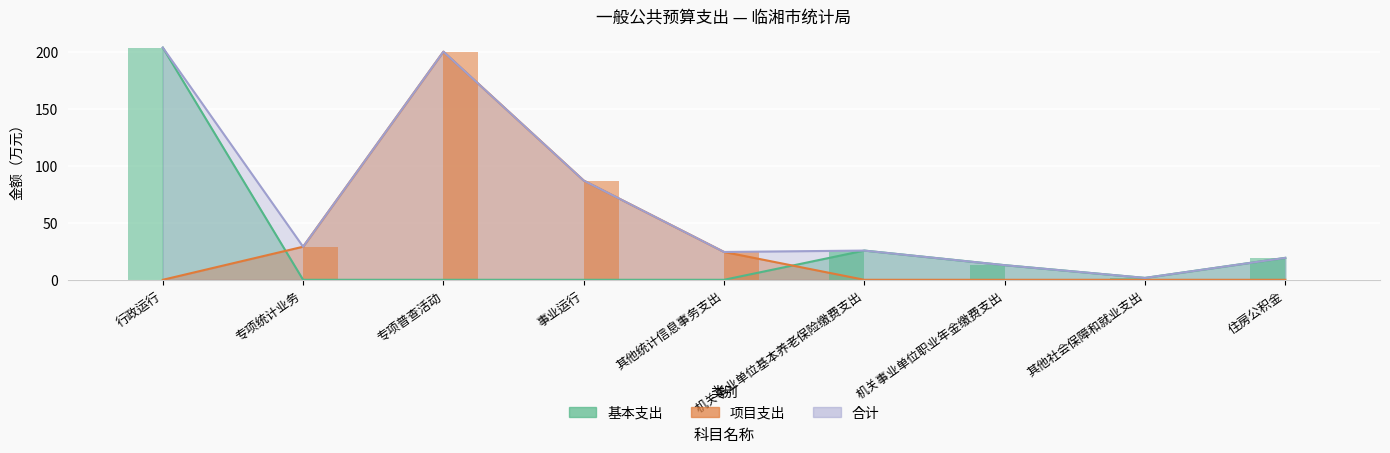

Is the value of 项目支出 at 机关事业单位基本养老保险缴费支出 greater than the value of 基本支出 at 行政运行?

No